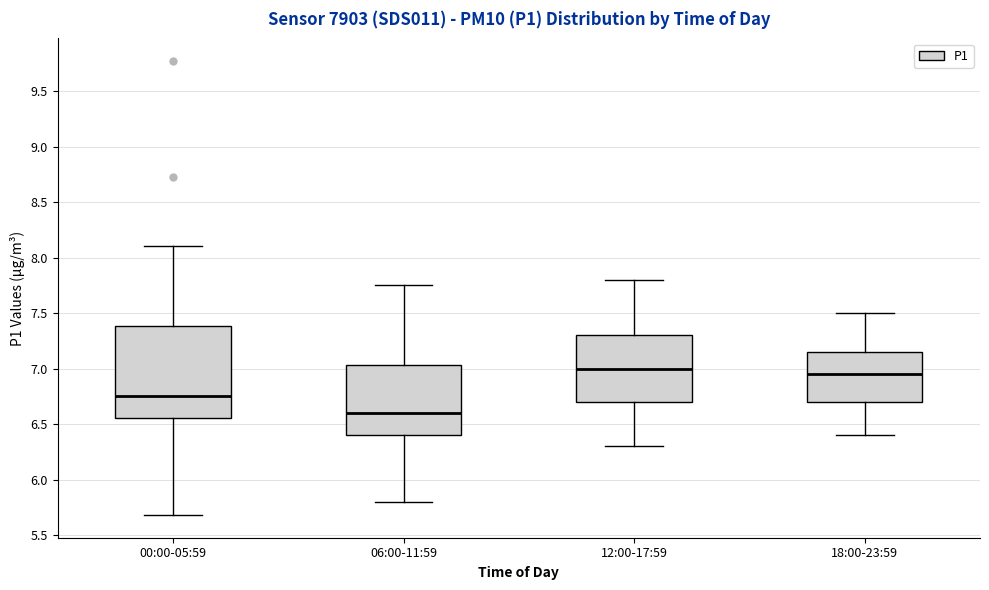

Comparing the boxes themselves (not the whiskers), which one is the tallest?

00:00-05:59